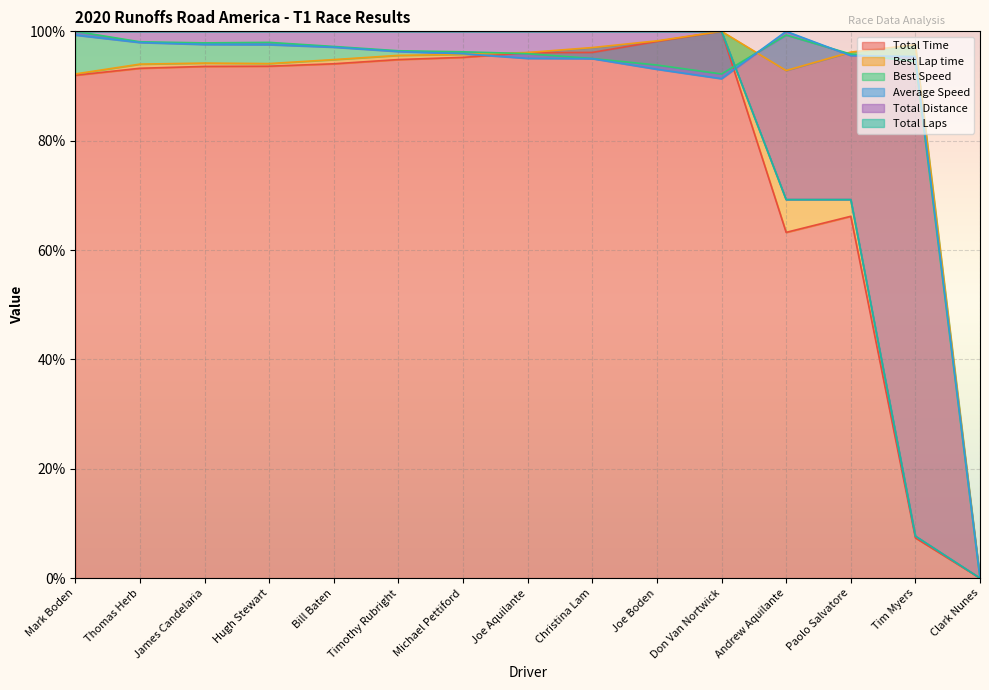

The value of Total Distance at Andrew Aquilante is 69.2. True or false?

True